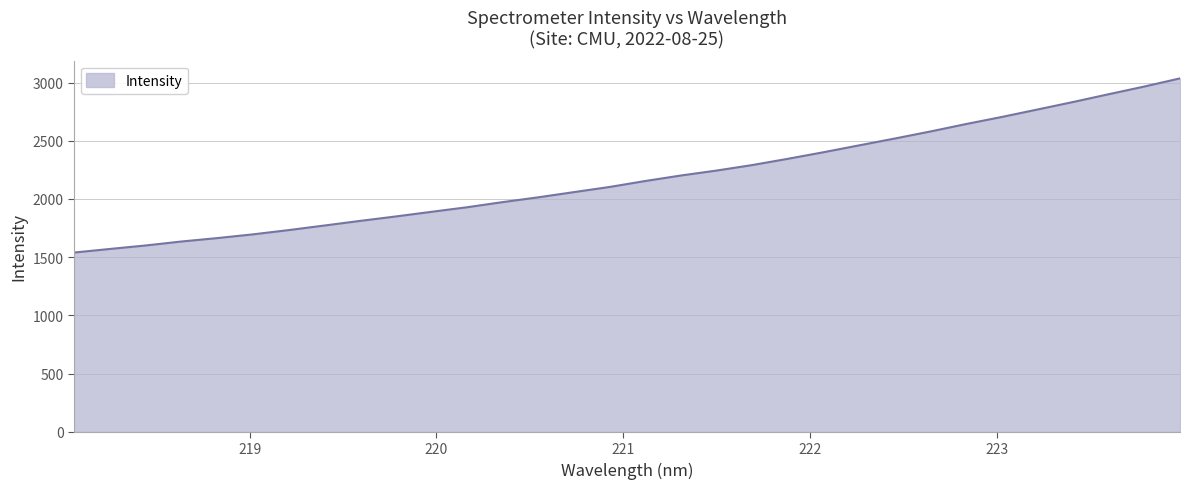

What is the smallest value displayed?

1539.9